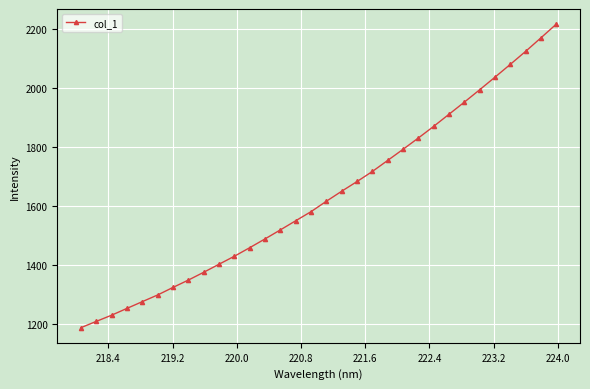

What is the smallest value displayed?

1188.8